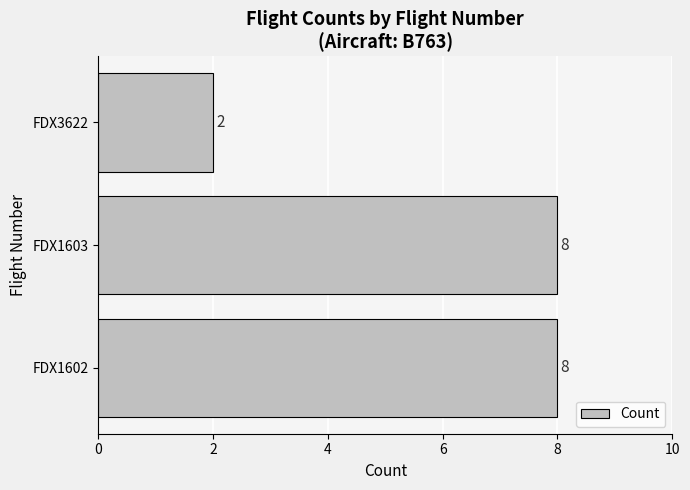

The value at FDX1602 is 14. True or false?

False